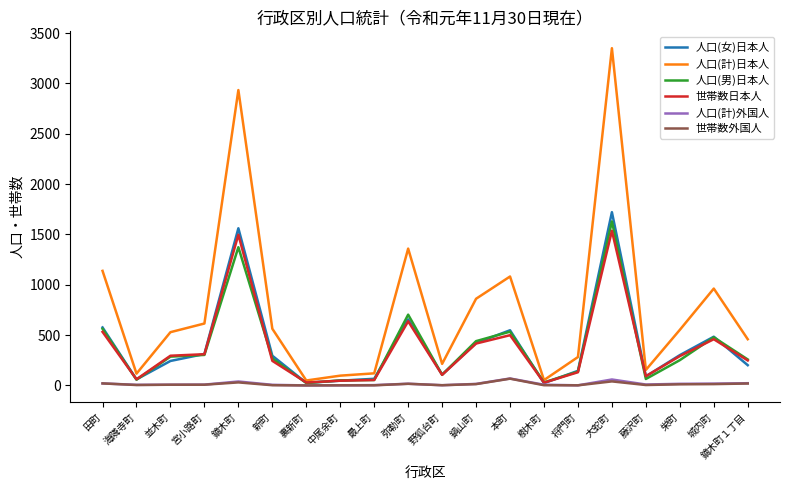

Is the value of 人口(計)日本人 at 大蛇町 greater than the value of 世帯数日本人 at 鏑木町１丁目?

Yes